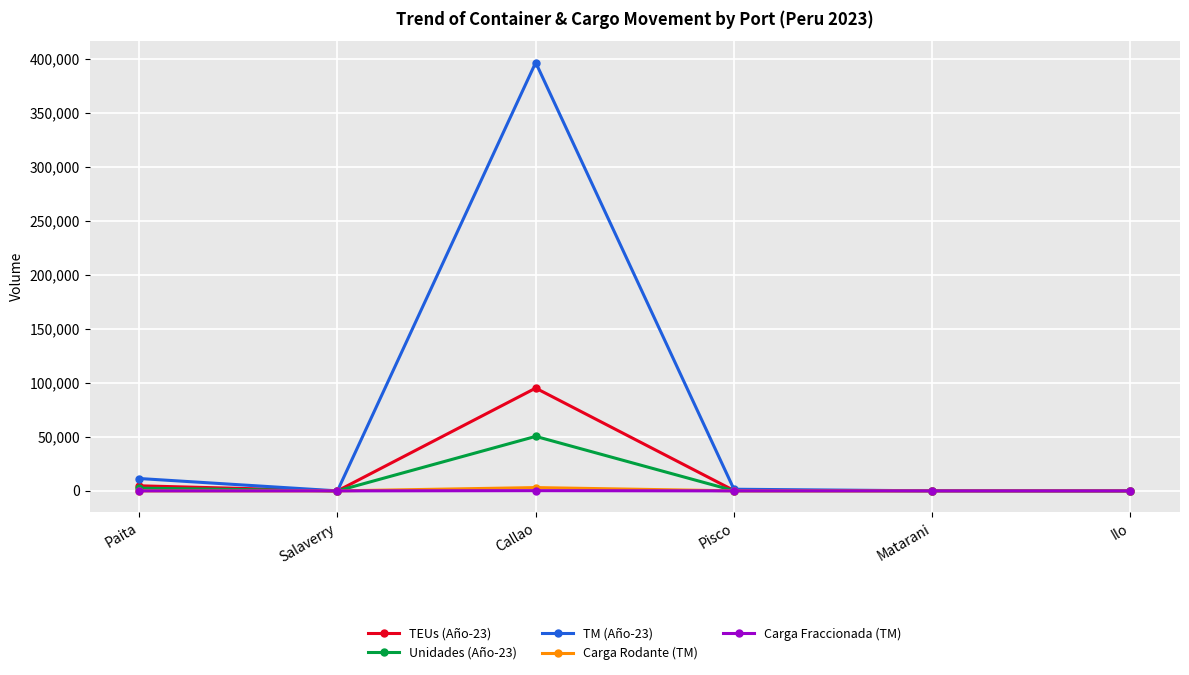

The Carga Rodante (TM) series shows 3059.0 at Callao. True or false?

True